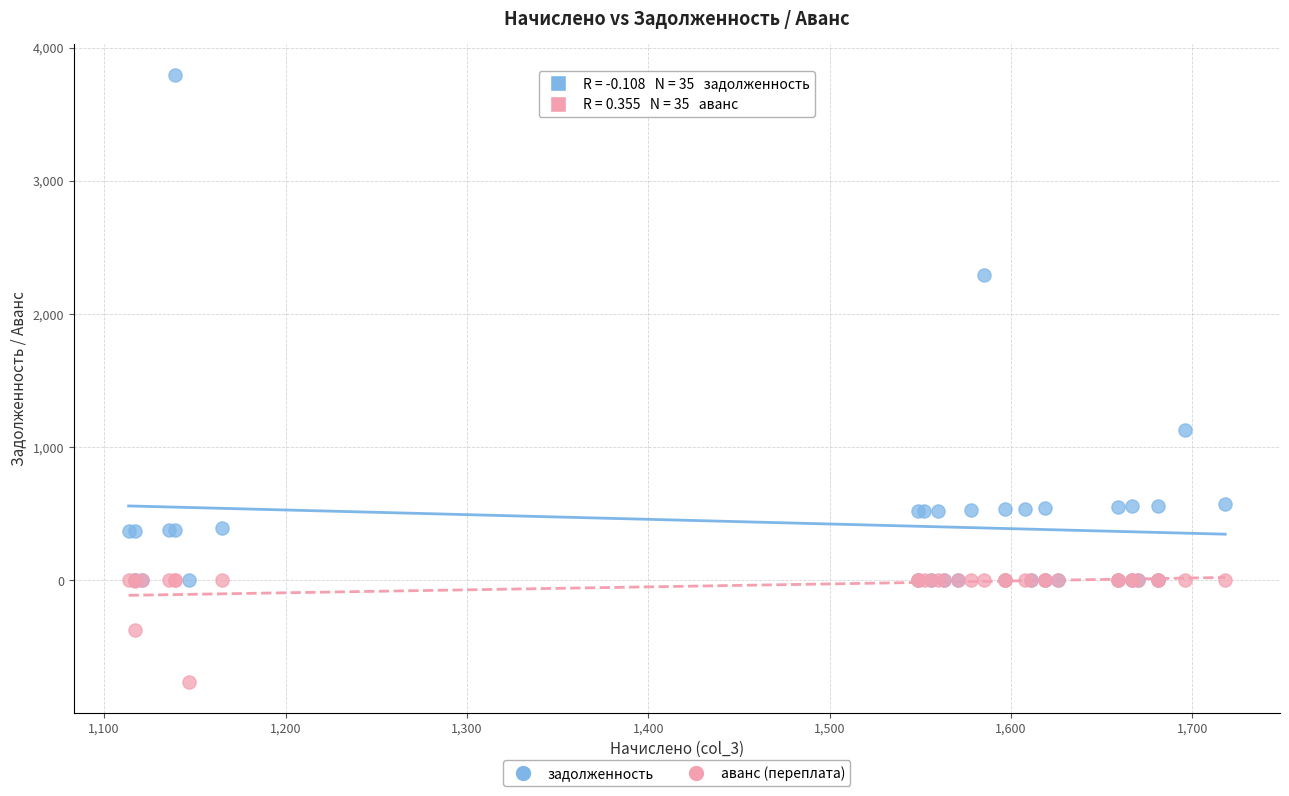

Which series has the widest spread of Y values?

задолженность